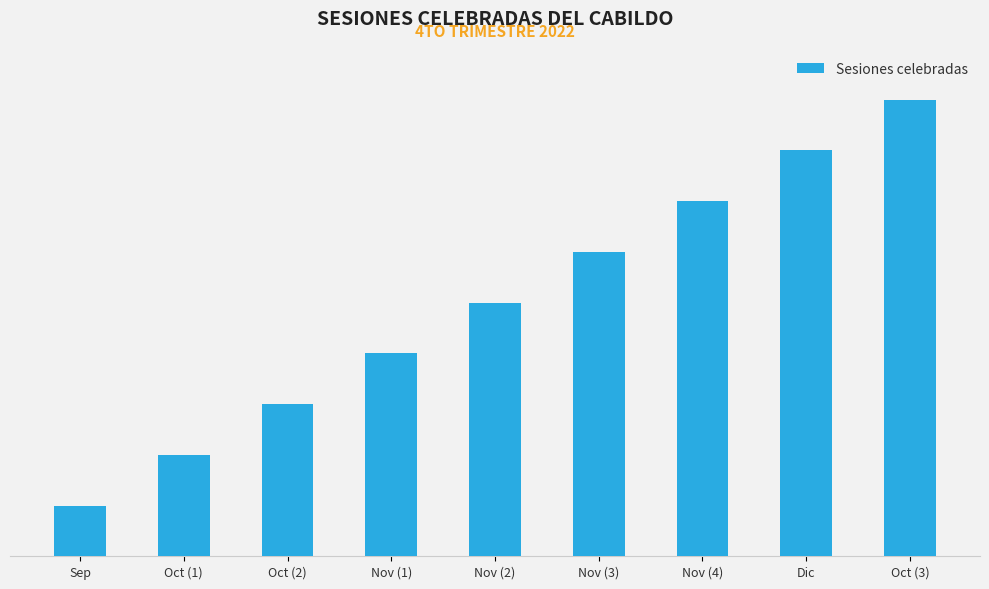

Rank the categories by value from highest to lowest.

Oct (3), Dic, Nov (4), Nov (3), Nov (2), Nov (1), Oct (2), Oct (1), Sep